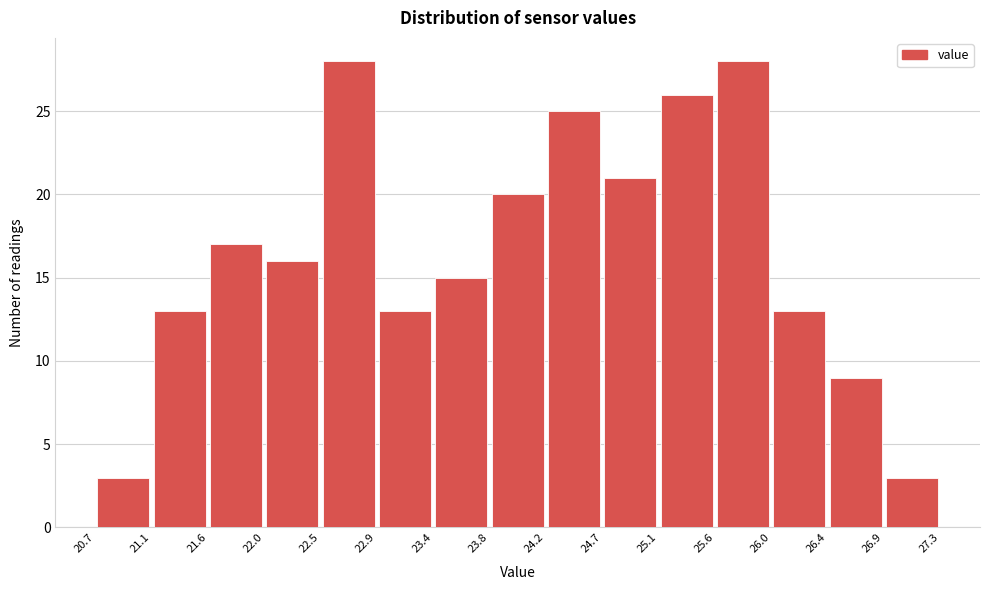

What is the height of the bar covering 25.1 to 25.6 on the x-axis? The values are not printed on the chart, so give them approximately, as read against the axis.

26